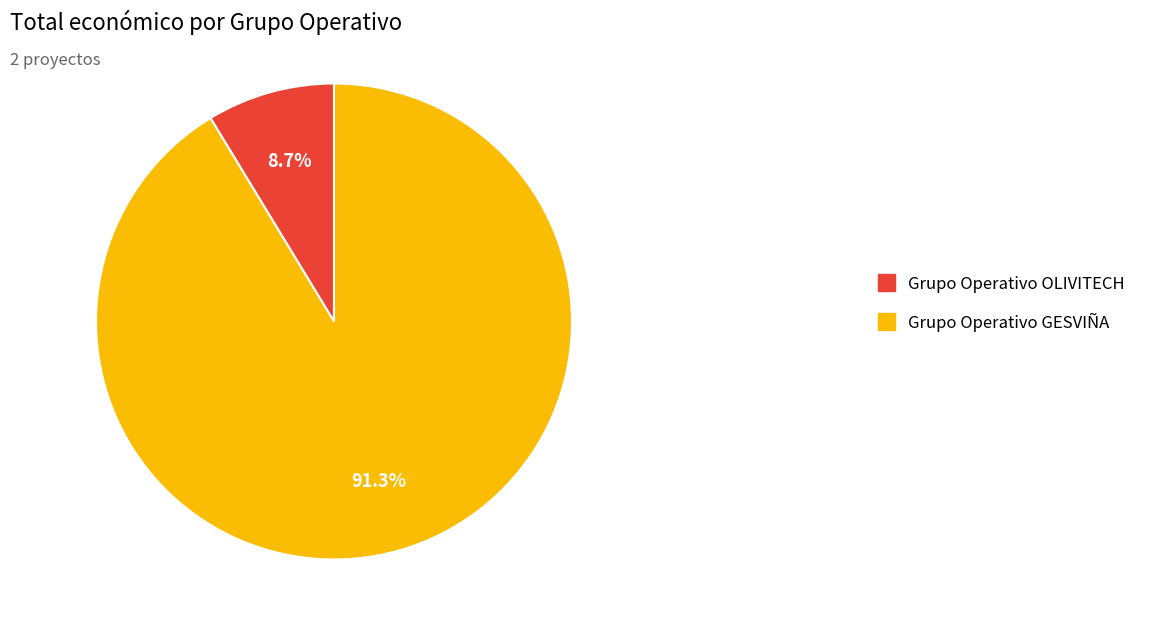

Rank the categories by value from highest to lowest.

Grupo Operativo GESVIÑA, Grupo Operativo OLIVITECH